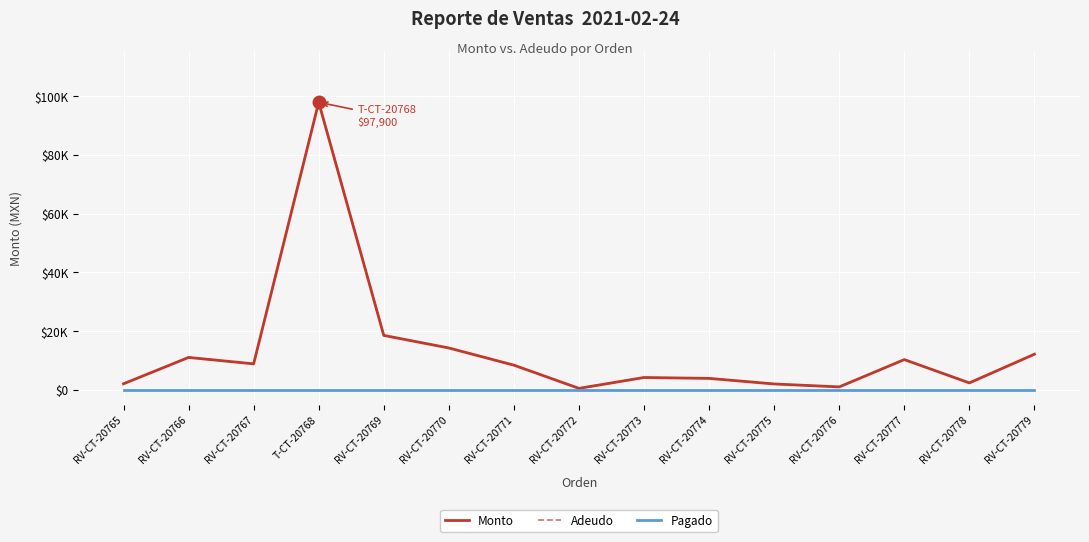

What is the greatest value displayed?

97900